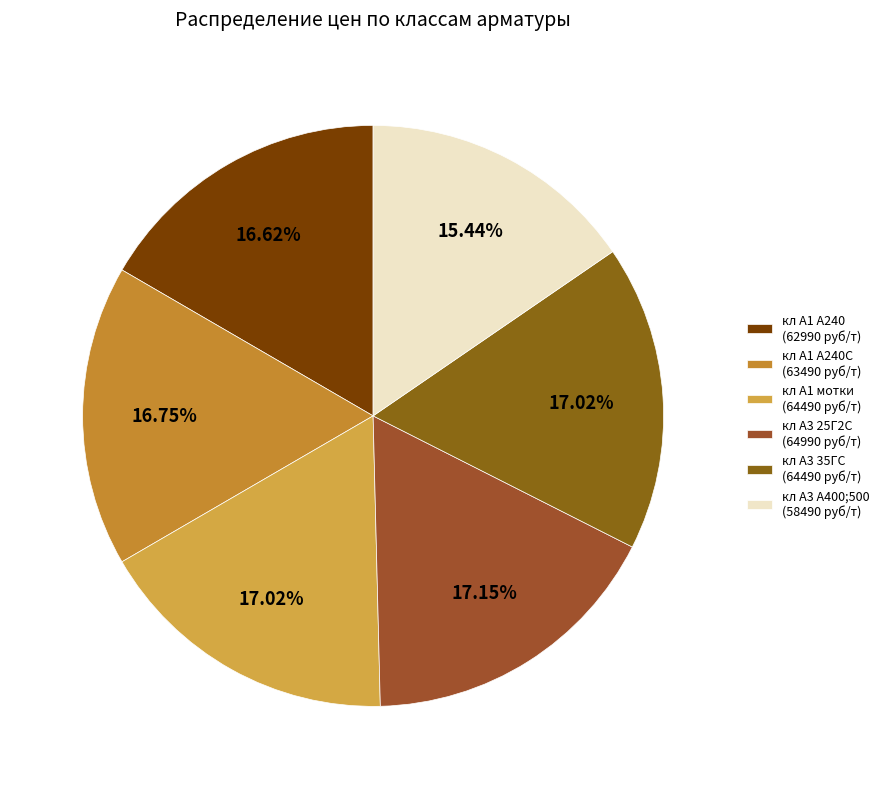

Count the number of slices in the pie.

6